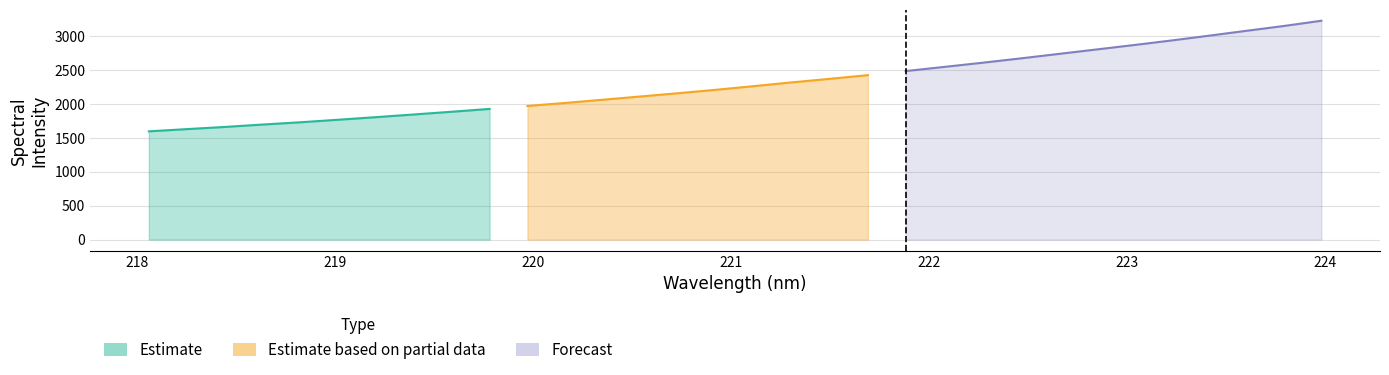

Rank the categories by value from lowest to highest.

0, 1, 2, 3, 4, 5, 6, 7, 8, 9, 10, 11, 12, 13, 14, 15, 16, 17, 18, 19, 20, 21, 22, 23, 24, 25, 26, 27, 28, 29, 30, 31